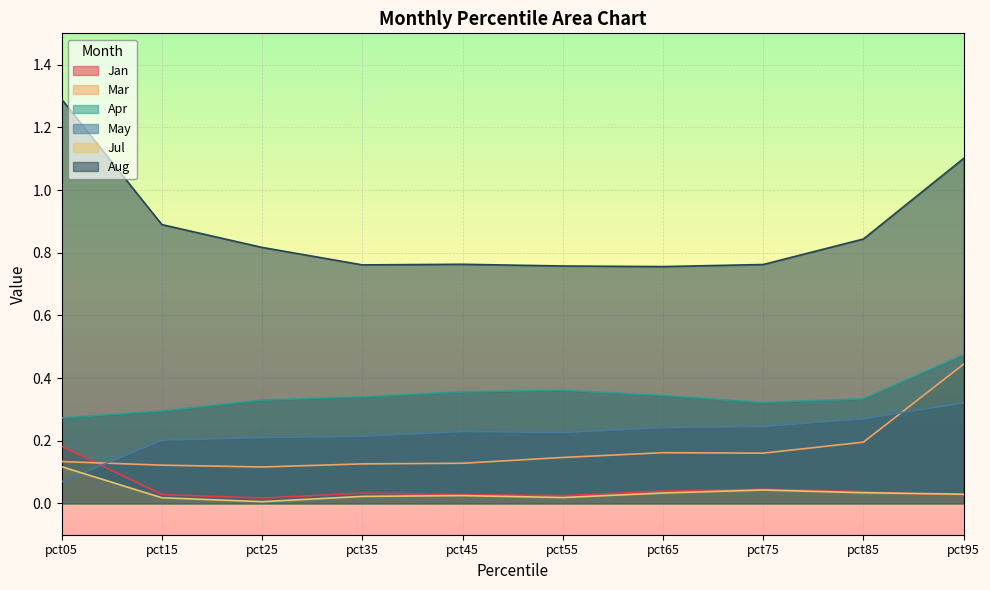

True or false: Mar has a value of 0.2 at pct35.

False